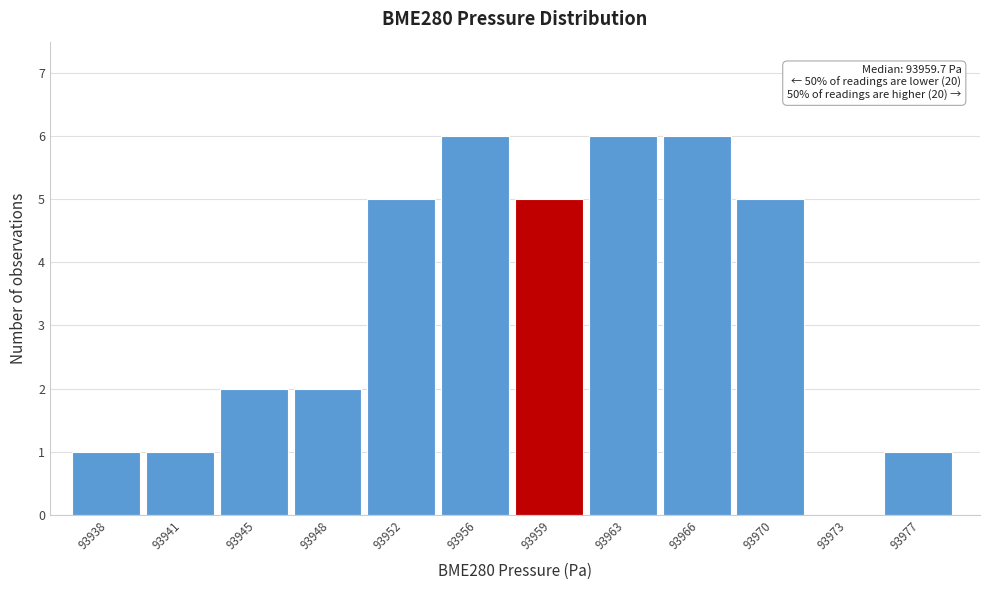

Reading right to left, list all the values displayed in this chart.

93977=1	93973=0	93970=5	93966=6	93963=6	93959=5	93956=6	93952=5	93948=2	93945=2	93941=1	93938=1